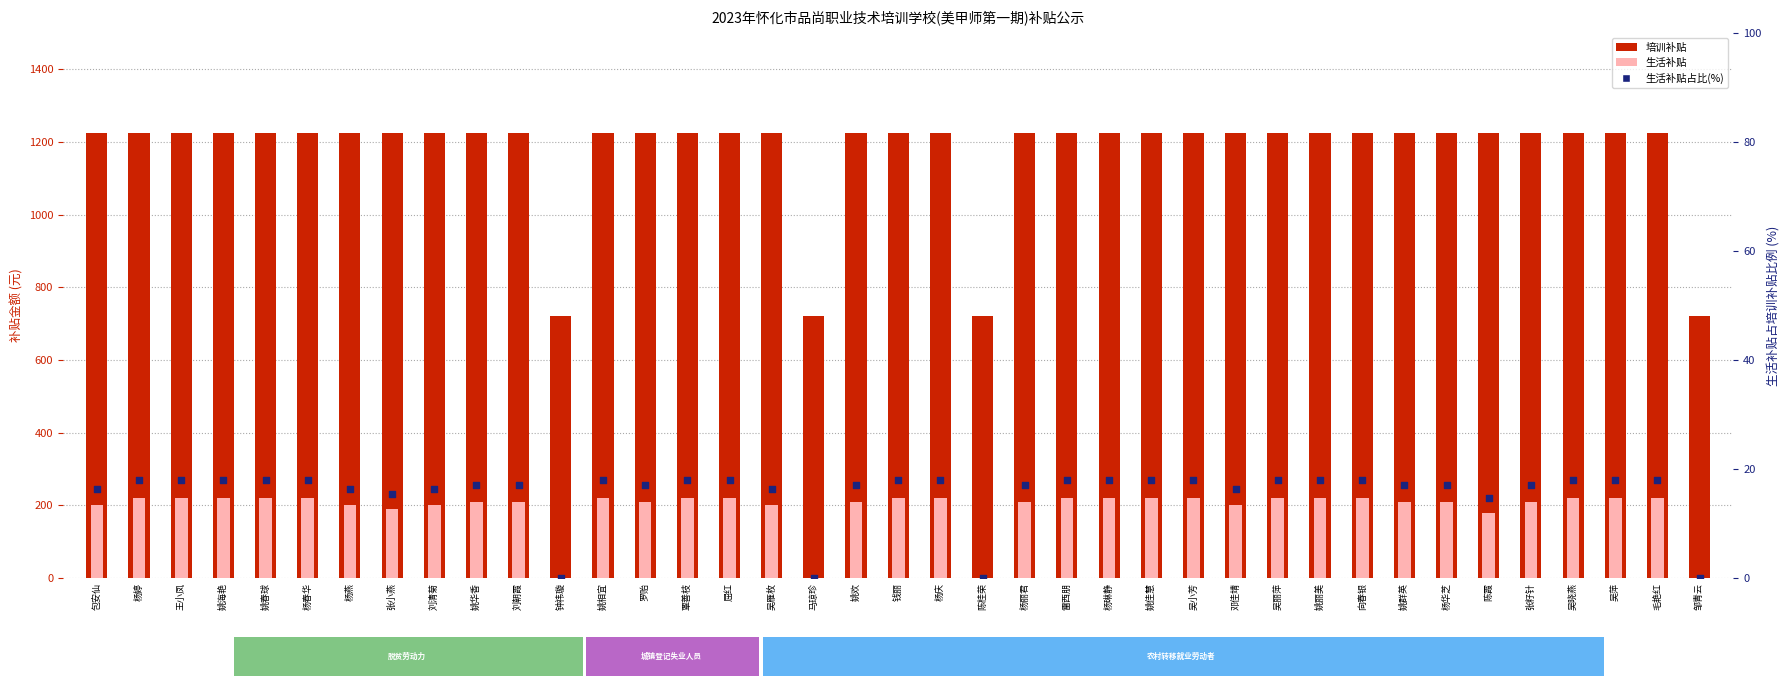

At how many categories does at least one series exceed 759?

35